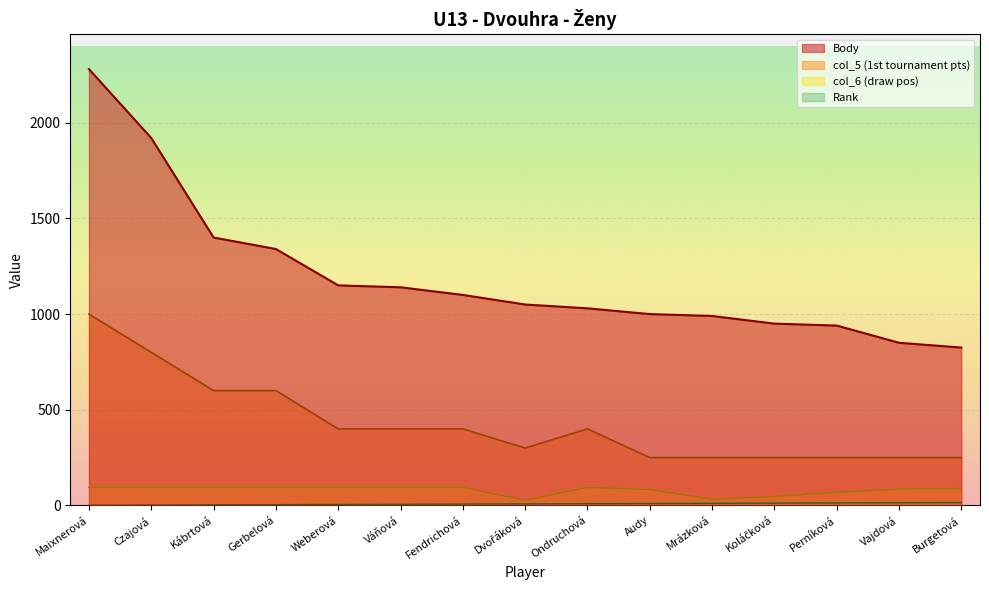

How many values in the Body series exceed 1050?

7